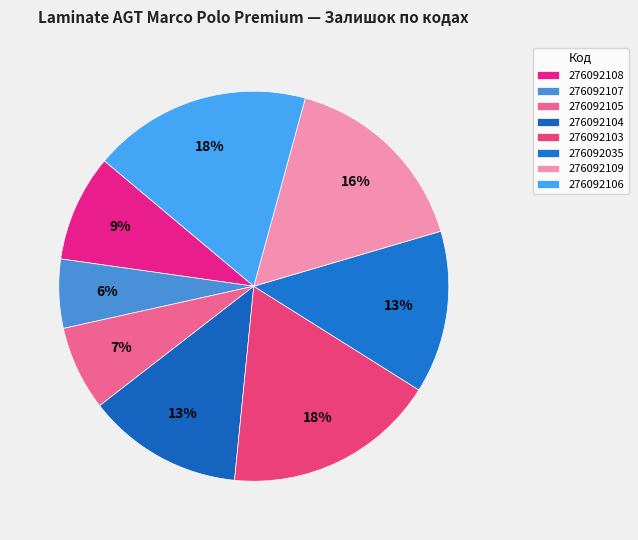

What is the total percentage of 276092035 and 276092106?

31.6%